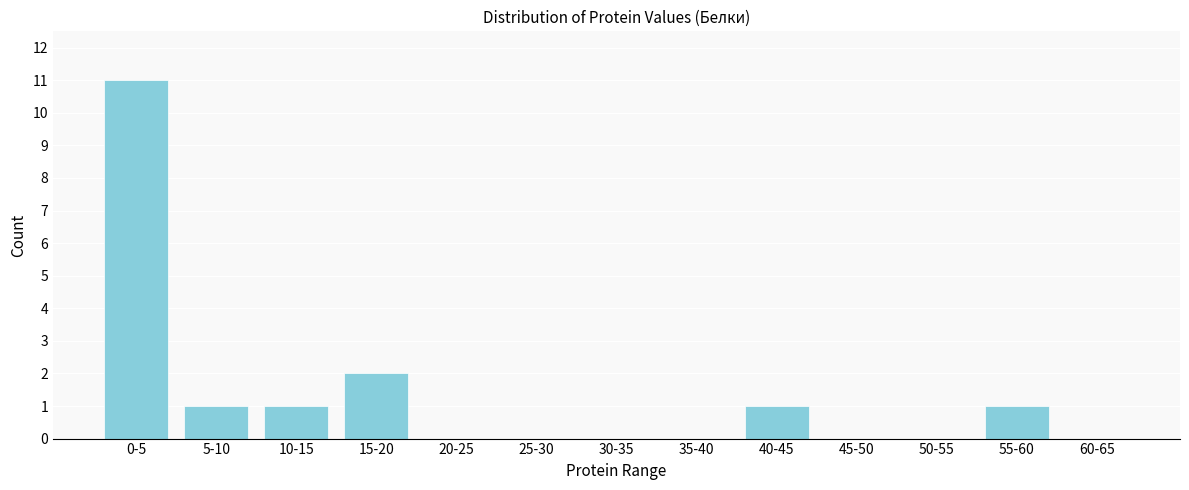

Reading right to left, extract all data points from this chart.

60-65=0	55-60=1	50-55=0	45-50=0	40-45=1	35-40=0	30-35=0	25-30=0	20-25=0	15-20=2	10-15=1	5-10=1	0-5=11